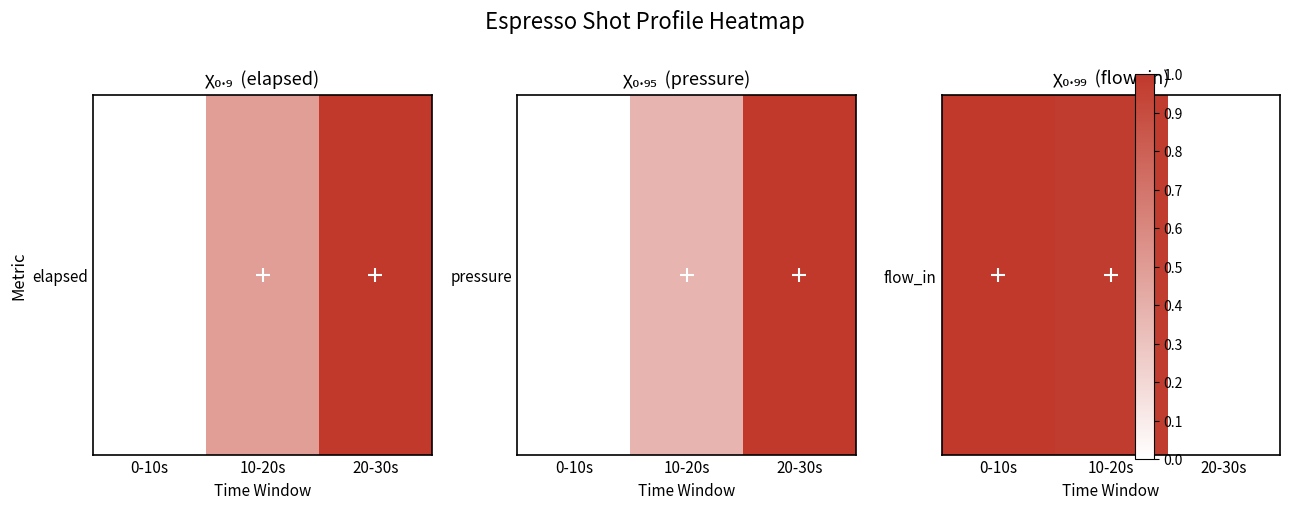

List the labels in order of value, largest first.

0-10s, 10-20s, 20-30s